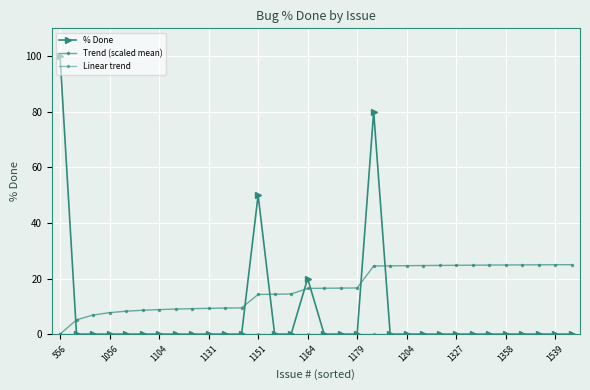

How many lines are shown in the chart?

3